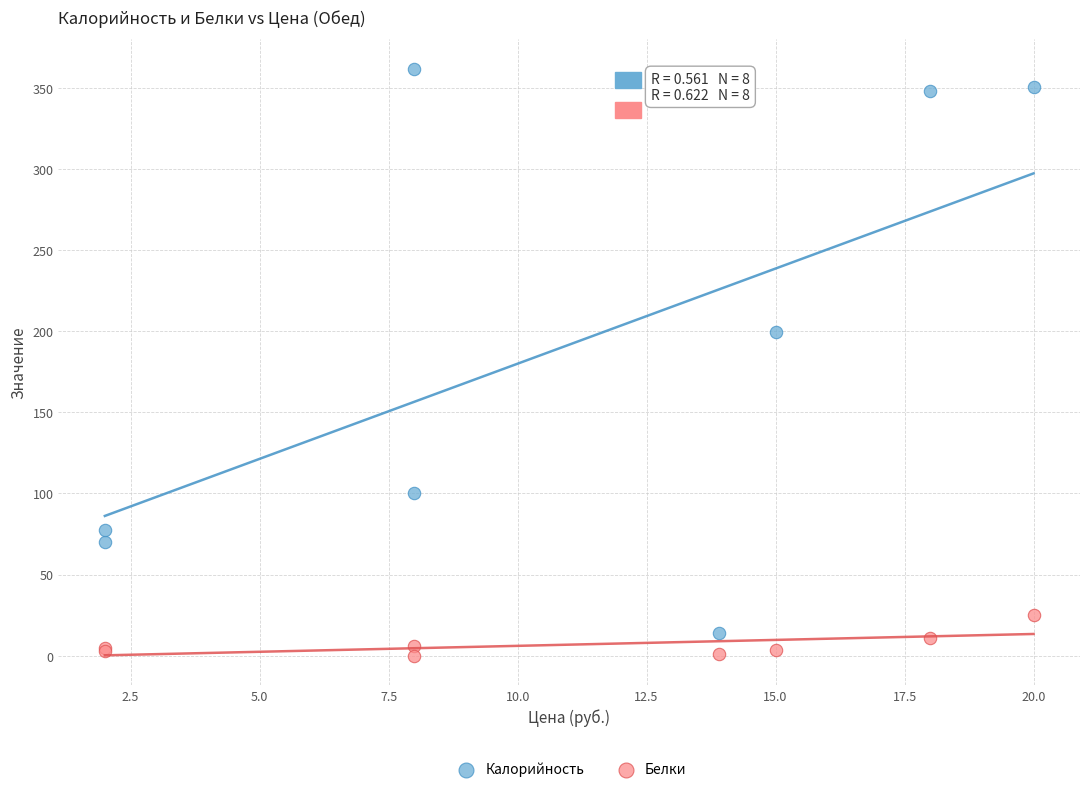

In the Калорийность series, what Y value is closest to 188?

199.8